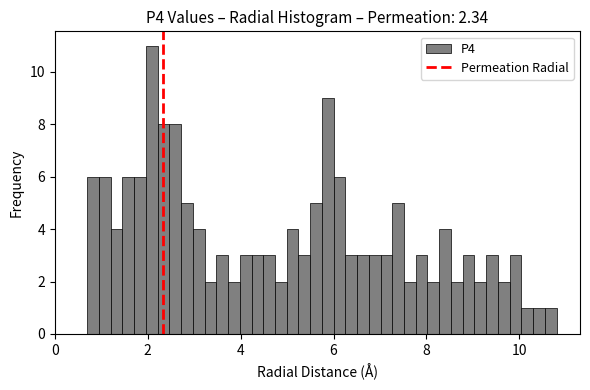

Around what value on the x-axis is the tallest bar? Give the approximate position of its centre, as read against the axis.

2.0